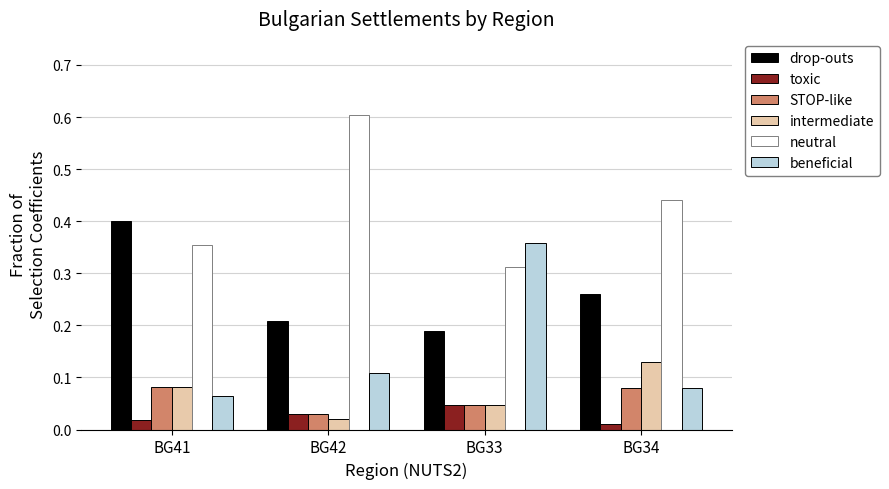

What is the spread (max minus min) of values at BG42?

0.6